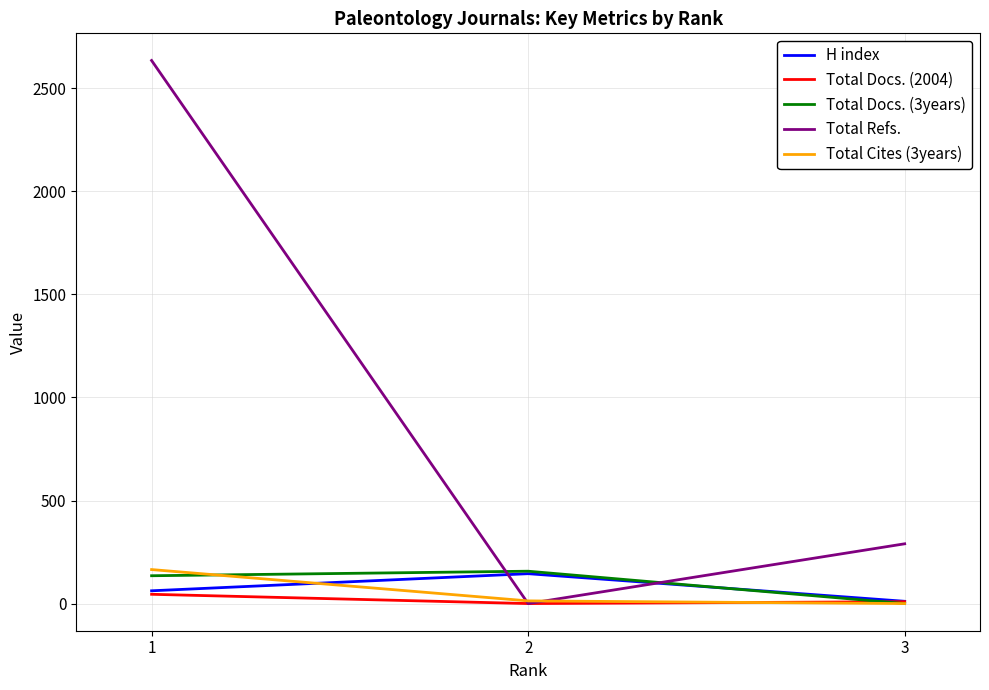

What is the total value across all series at 1?

3042